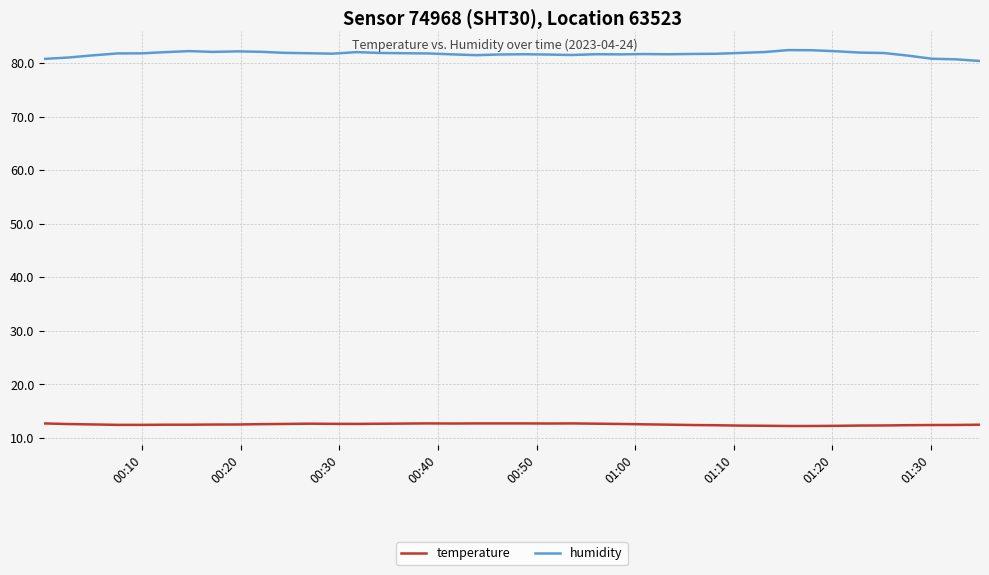

How many temperature values are between 12 and 13?

40